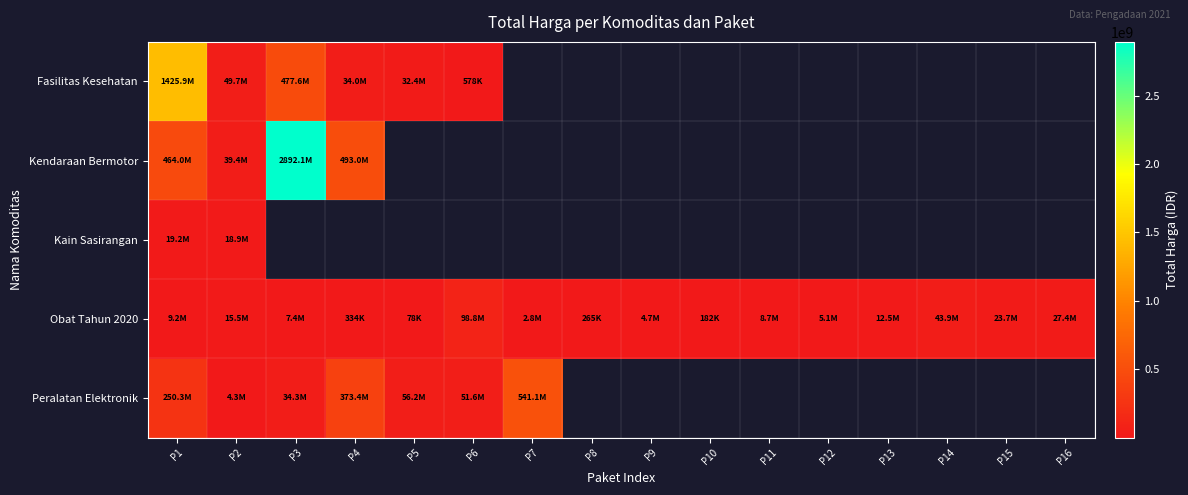

Which category has the lowest value in the Fasilitas Kesehatan series?

P6